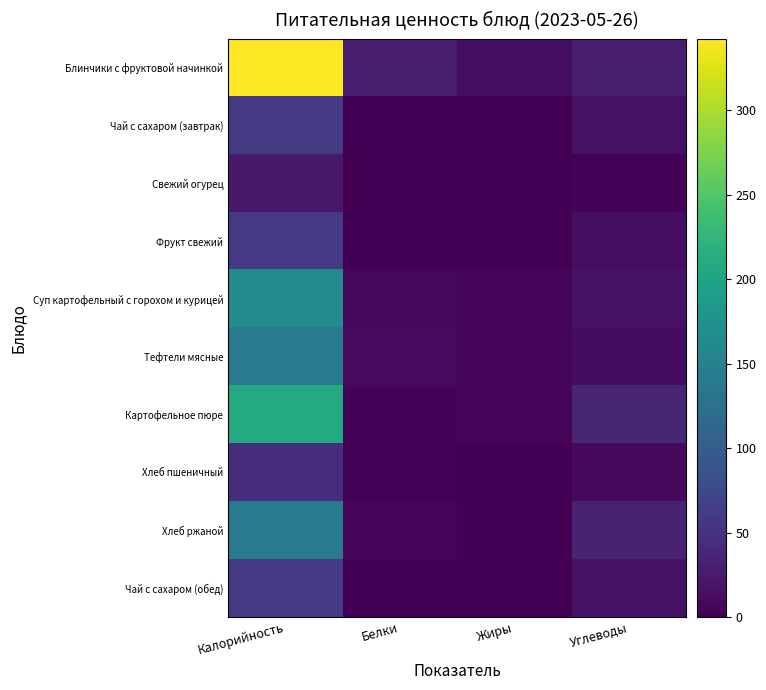

At how many categories does at least one series exceed 81?

1